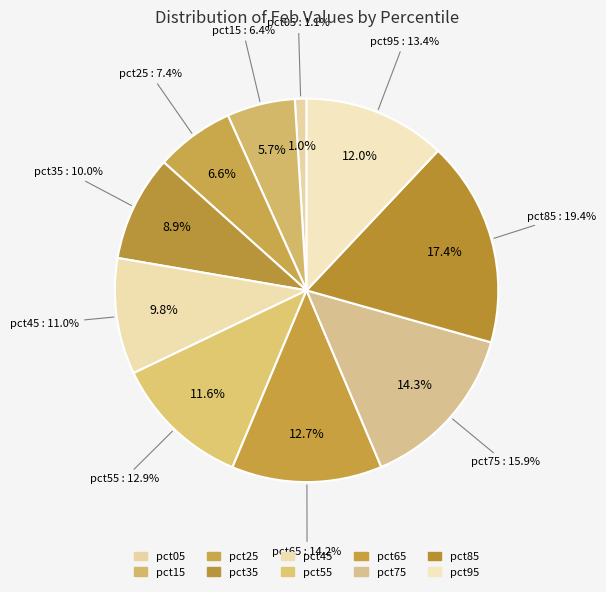

Does pct35 account for over 50% of the chart?

No